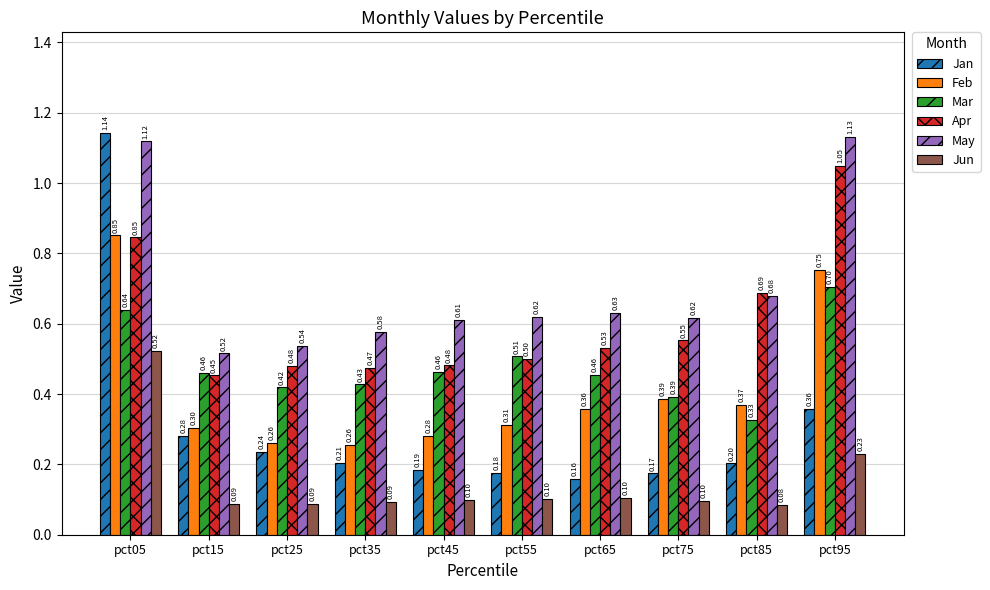

What is the average value of the Jan series?

0.3